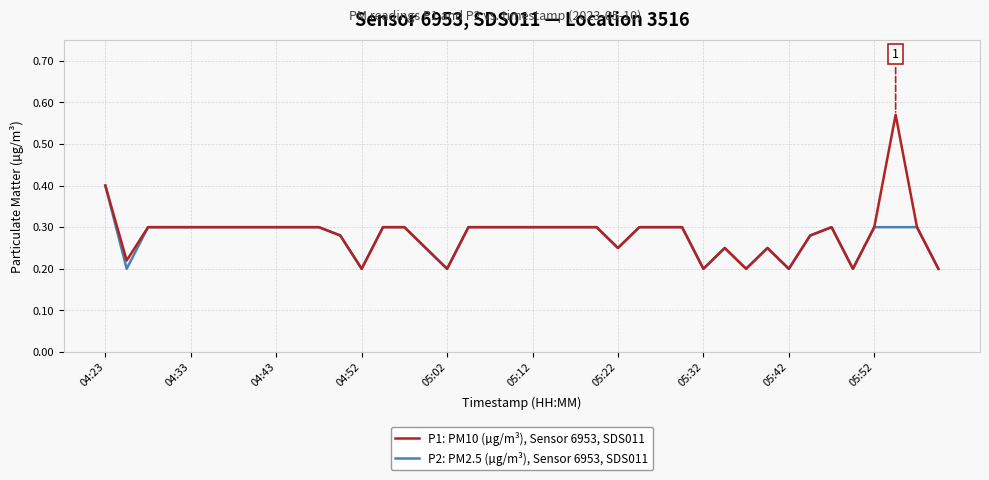

List the series in order of their peak value, lowest first.

P2: PM2.5 (µg/m³), Sensor 6953, SDS011, P1: PM10 (µg/m³), Sensor 6953, SDS011